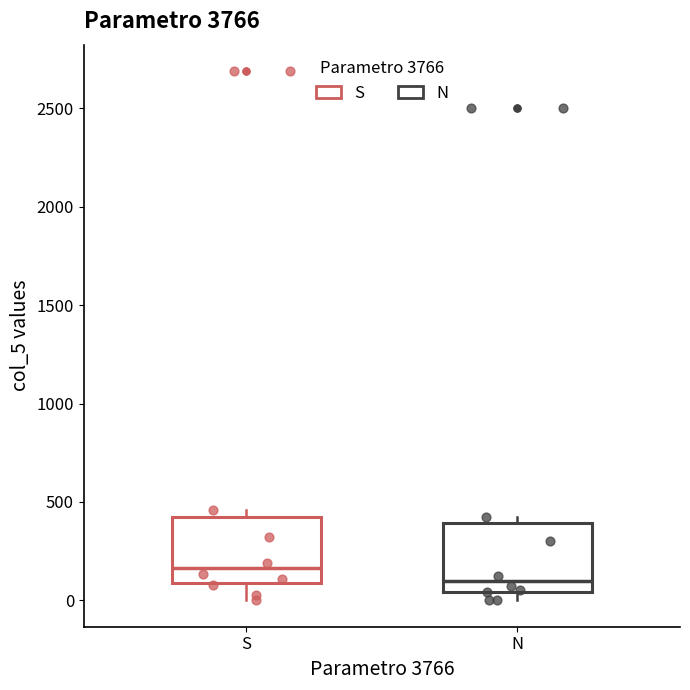

Reading left to right, transcribe this box plot: for each box, give where its median line is, the range the box spans, and where its two whiskers end, as read against the y-axis. The values are not printed on the chart, so give them approximately, as read against the axis.

S: median 150, box 100 to 400, whiskers 0 to 450
N: median 100, box 50 to 400, whiskers 0 to 450